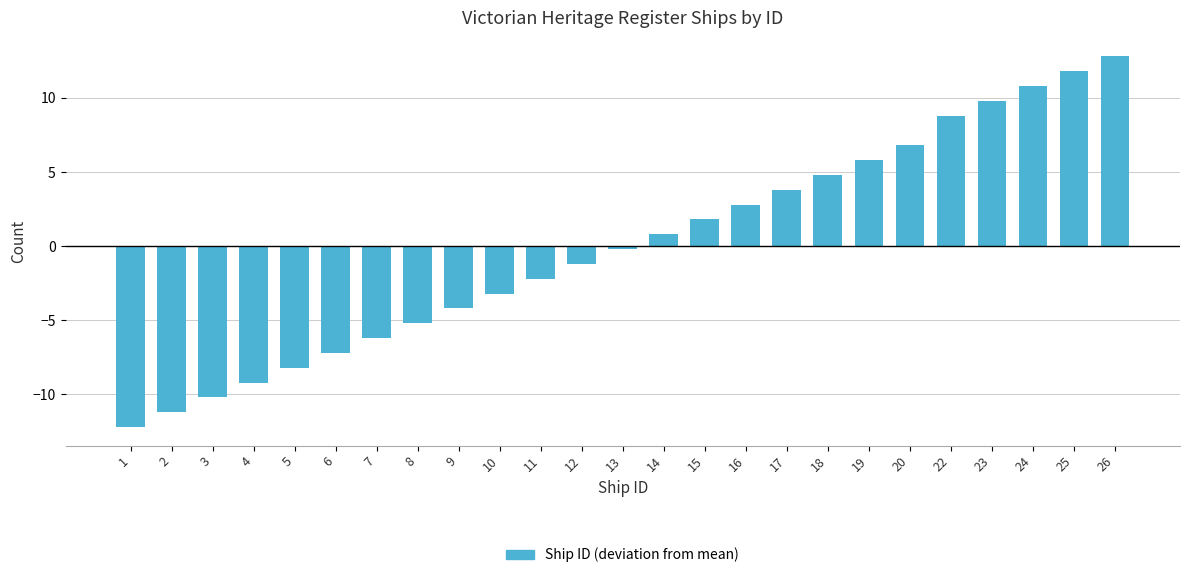

Reading left to right, extract all data points from this chart.

-12.2	-11.2	-10.2	-9.2	-8.2	-7.2	-6.2	-5.2	-4.2	-3.2	-2.2	-1.2	-0.2	0.8	1.8	2.8	3.8	4.8	5.8	6.8	8.8	9.8	10.8	11.8	12.8